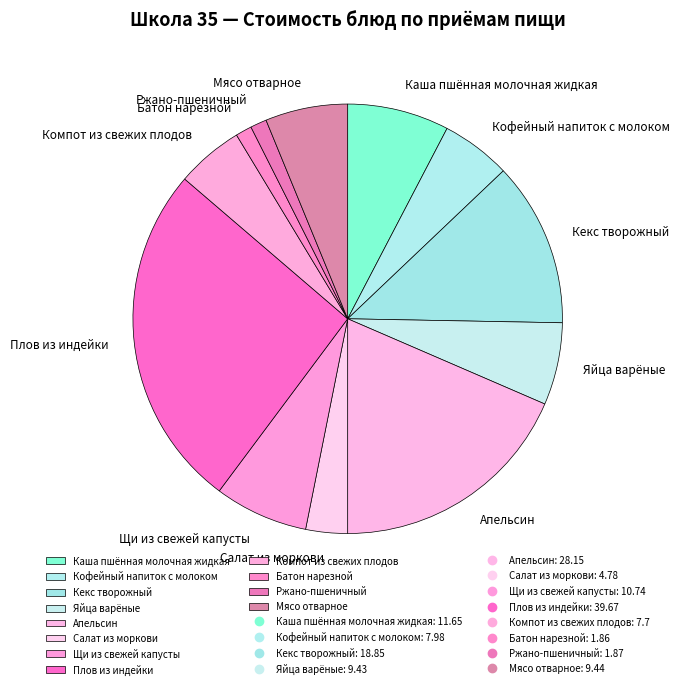

Is there a majority slice in this chart?

No